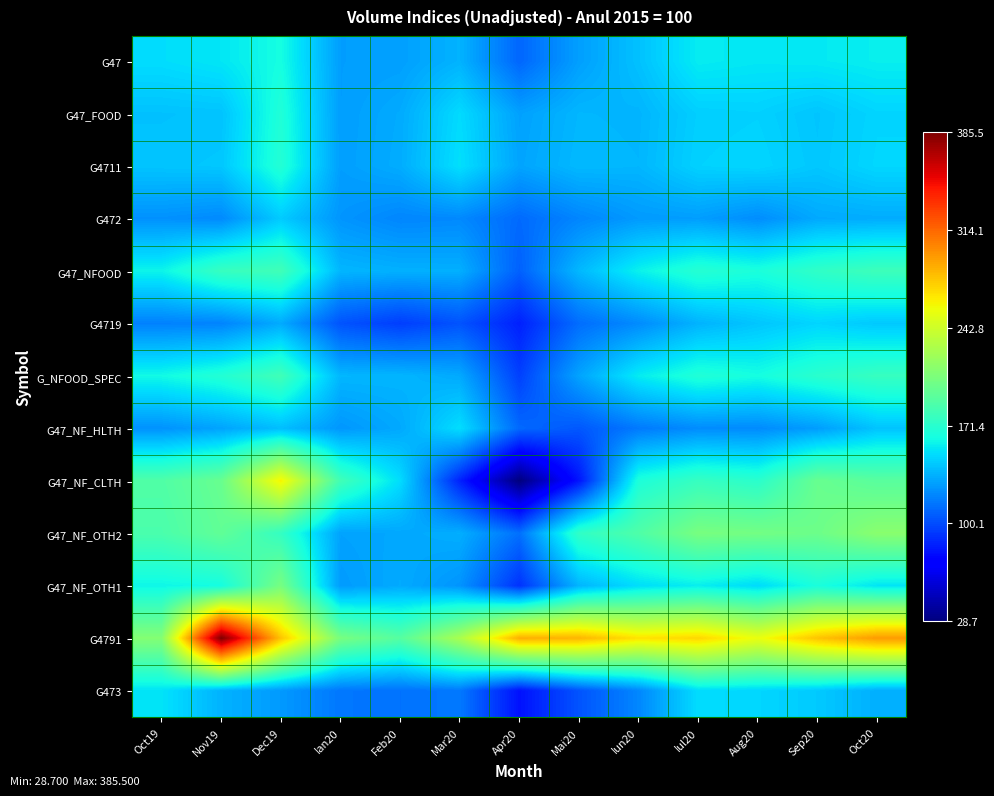

Which series has the largest total across all categories?

G4791